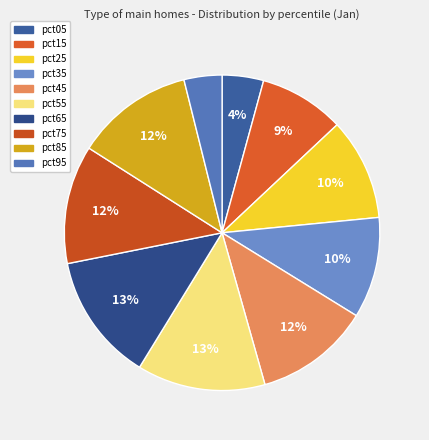

The pct45 slice represents 12% of the pie. True or false?

True